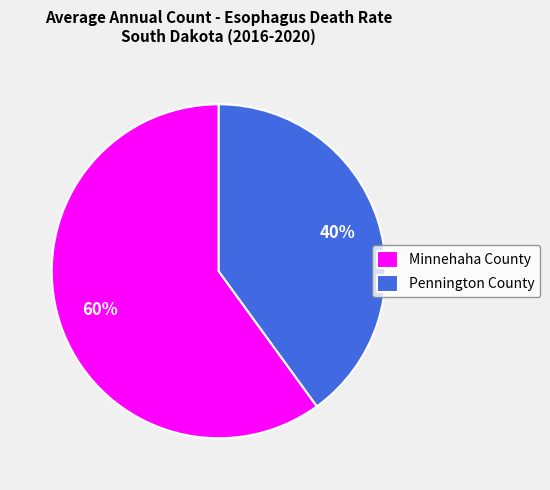

Do Pennington County and Minnehaha County together represent more than half of the pie?

Yes